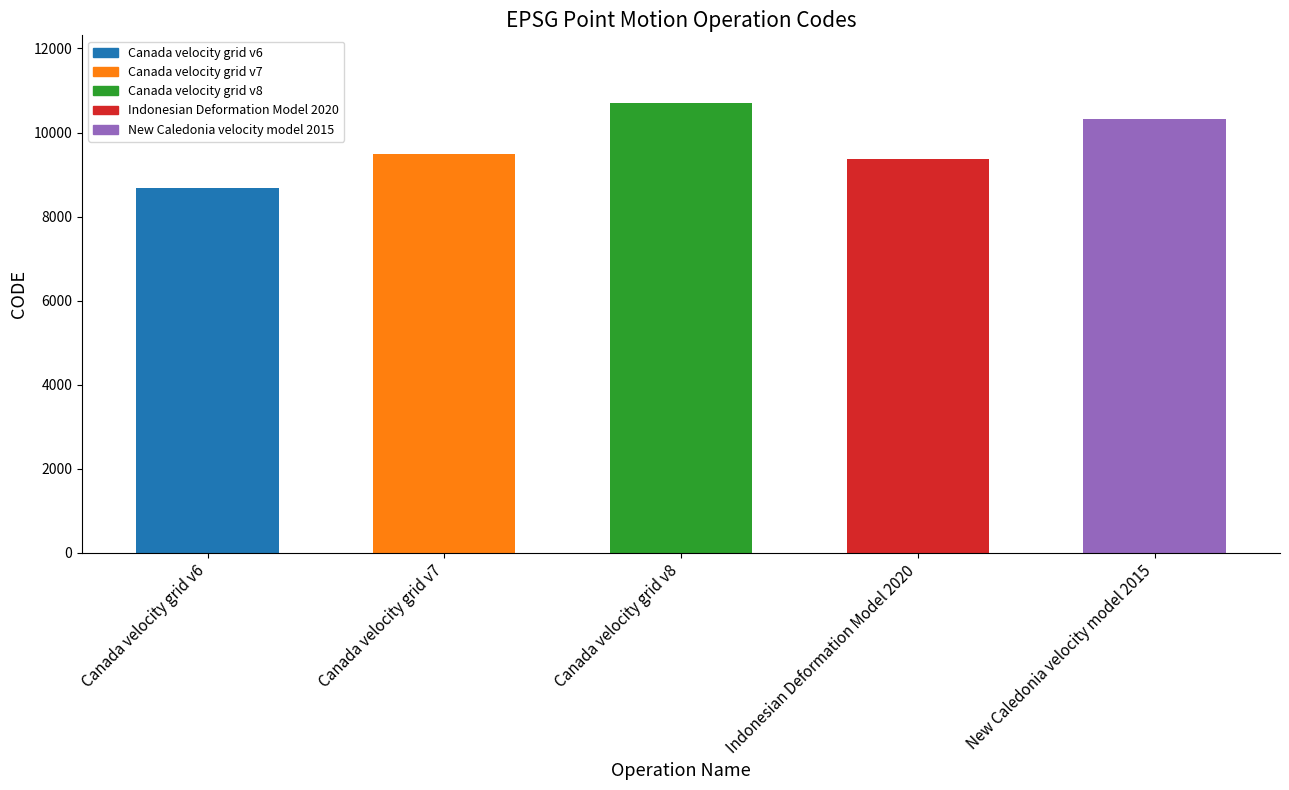

At which label is the value closest to 9691?

Canada velocity grid v7